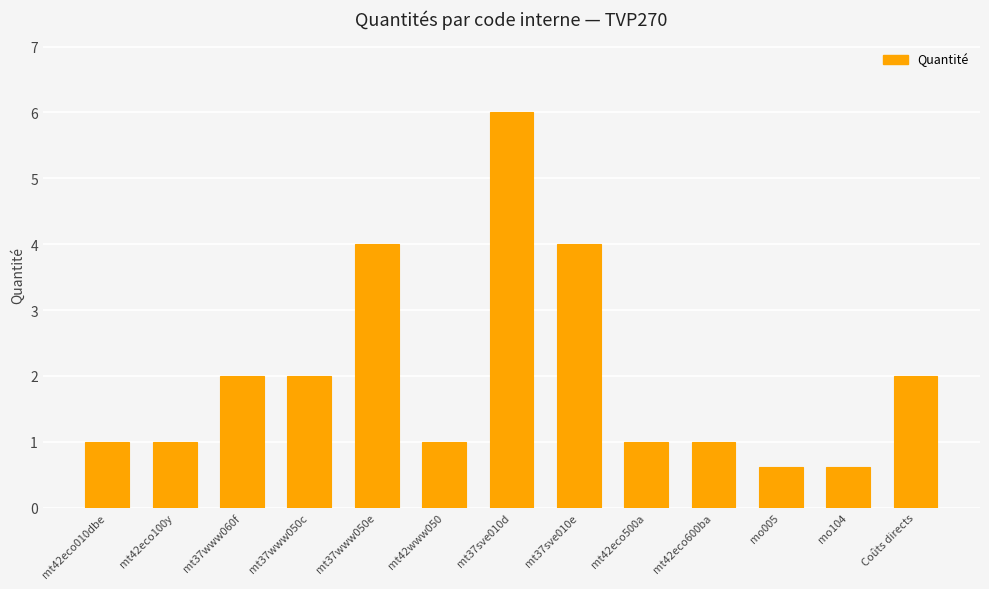

What position from the left is mt37sve010d?

7